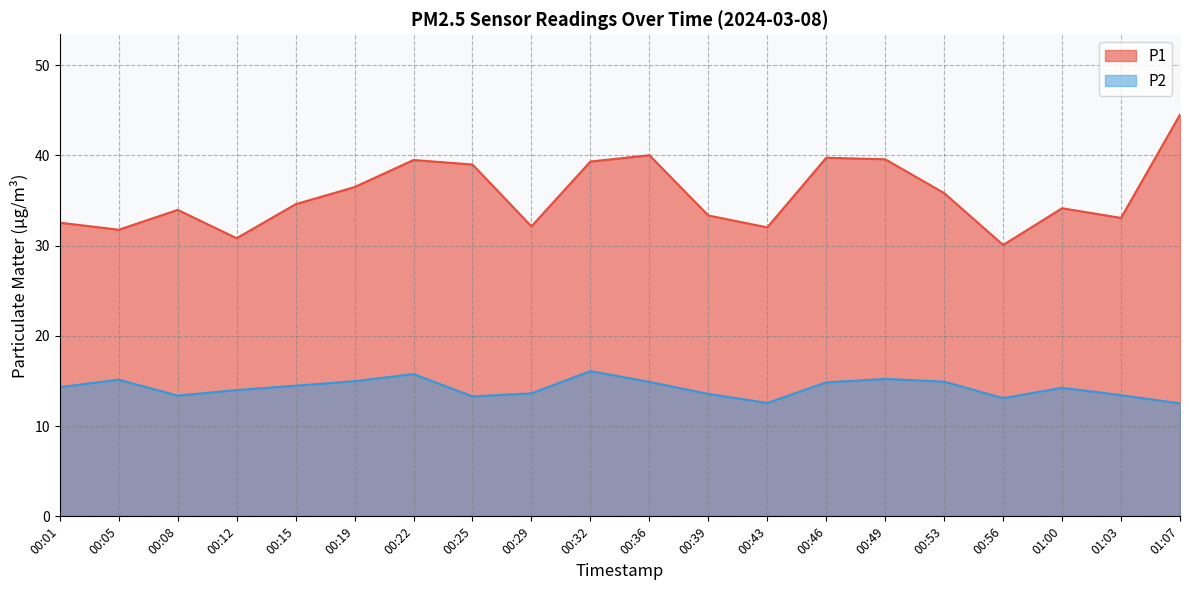

Where does the P1 series first go above 34?

00:15